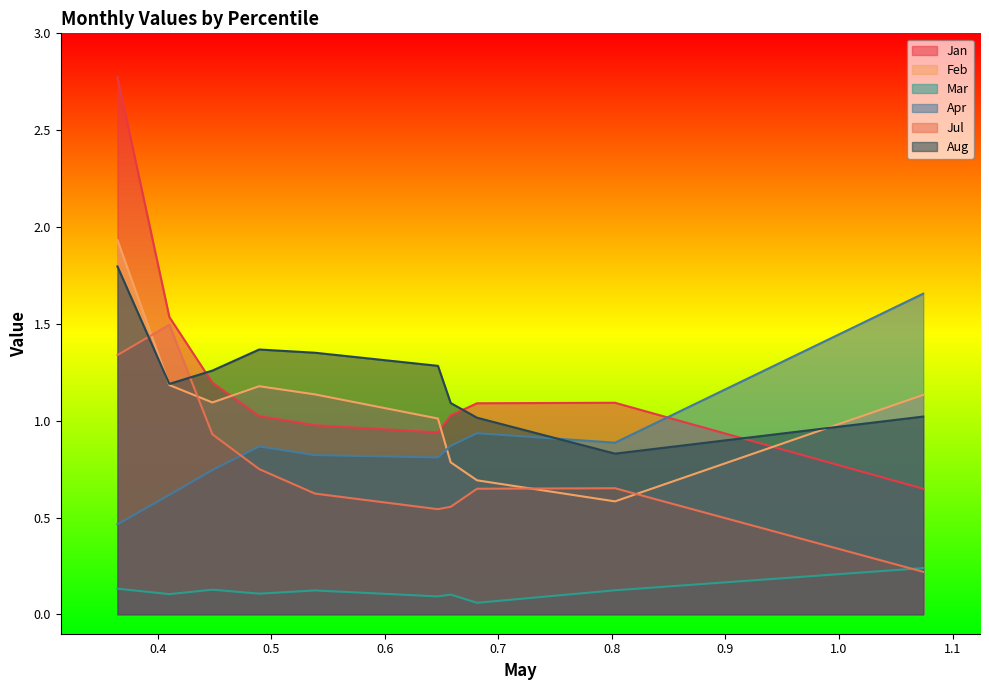

What is the minimum value for Mar?

0.1